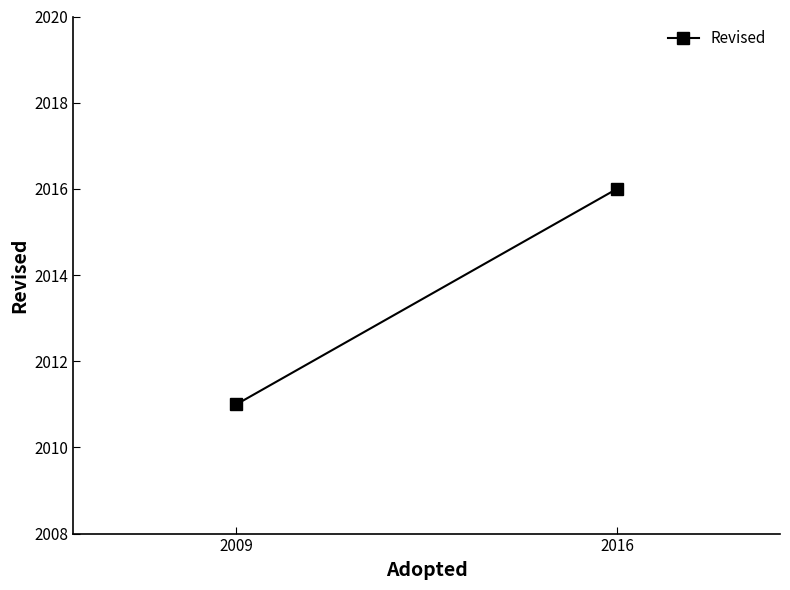

True or false: the data shows 1119 at 2016.

False